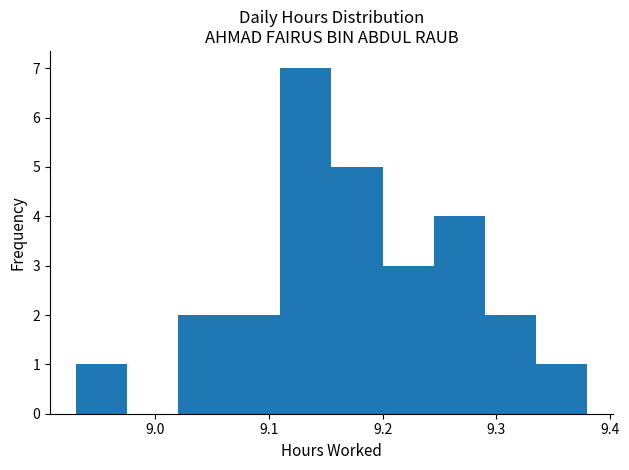

Which range on the x-axis has the tallest bar?

9.110 to 9.155